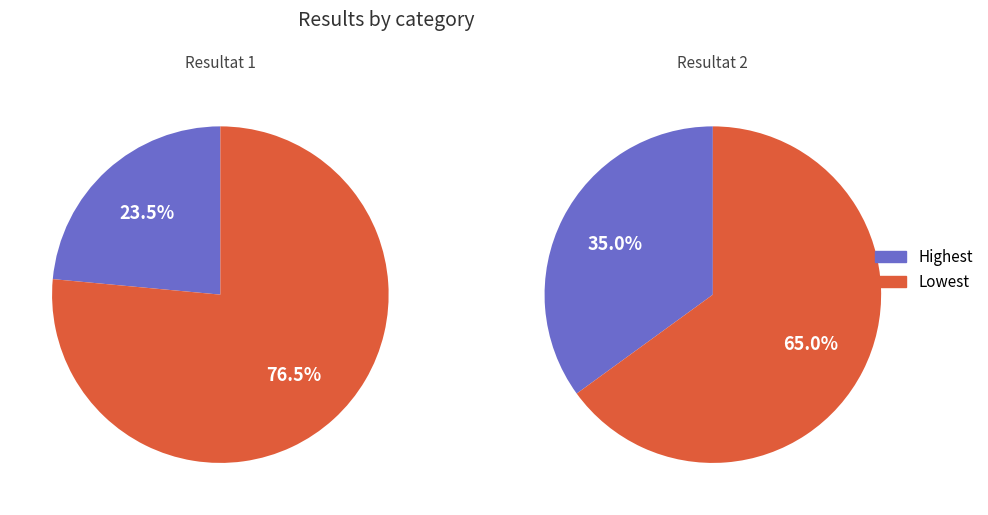

What is the largest slice in the pie chart?

1